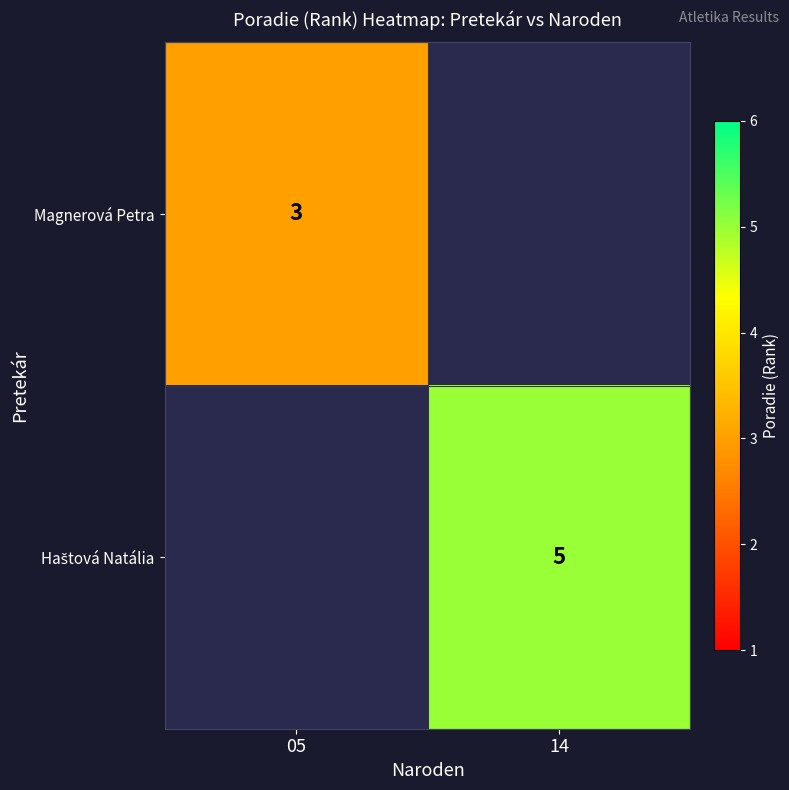

List the labels in order of Haštová Natália value, largest first.

05, 14